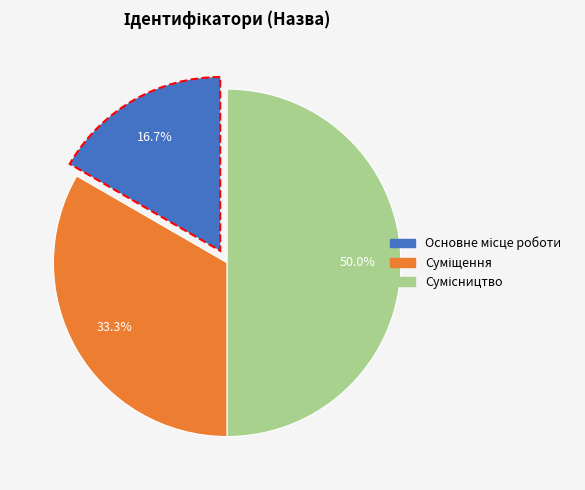

Combined, what portion of the pie is Суміщення and Основне місце роботи?

50.0%